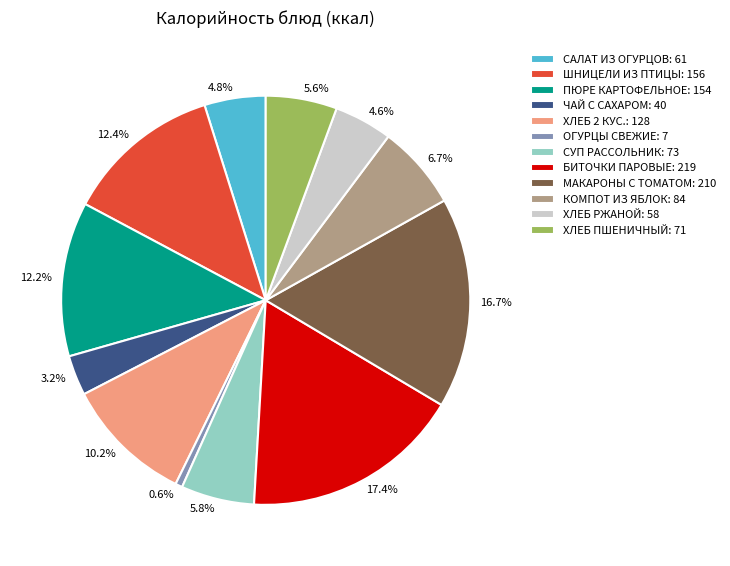

Does МАКАРОНЫ С ТОМАТОМ account for over 50% of the chart?

No